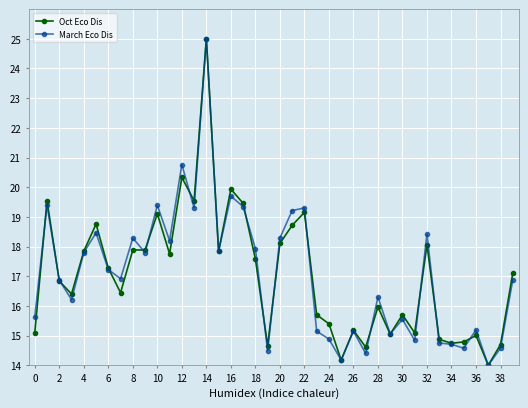

True or false: Oct Eco Dis has more than 0 points higher than both neighbors.

True